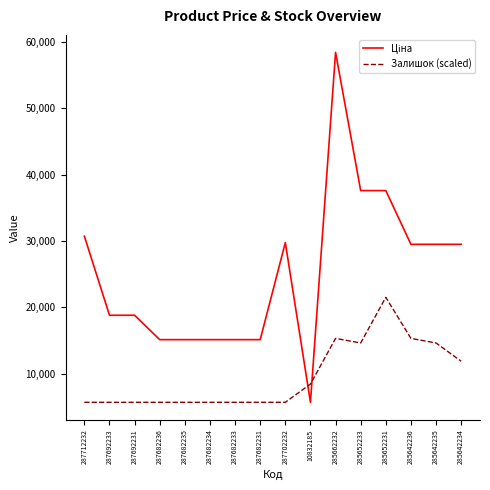

What is the total value across all series at 287692231?

24470.6